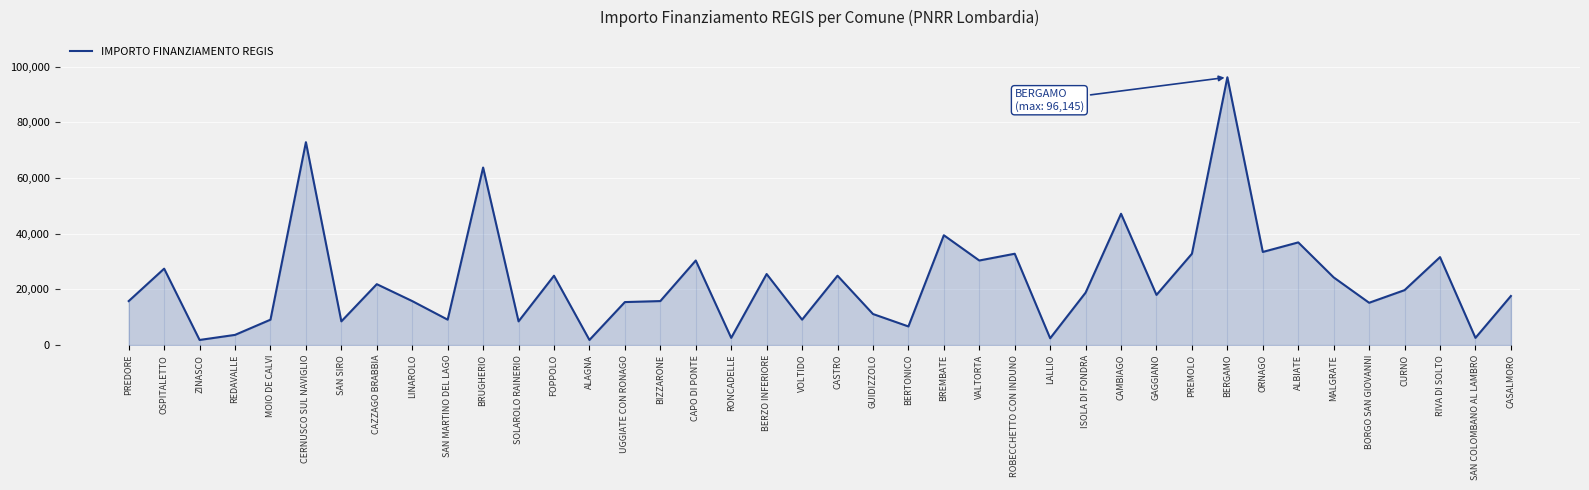

Approximately how many times larger is the value at BRUGHERIO compared to ALBIATE?

1.7